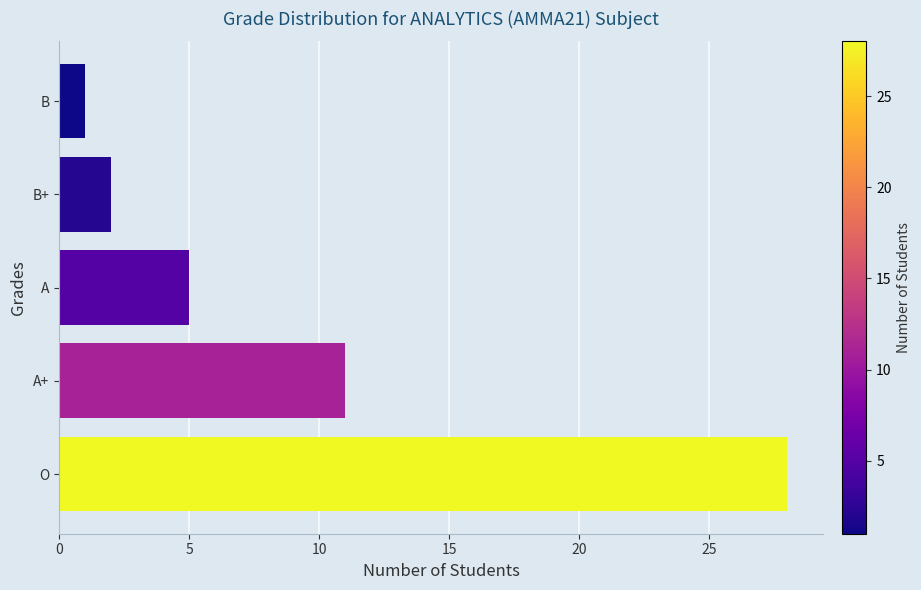

Which has a higher value, A or A+?

A+